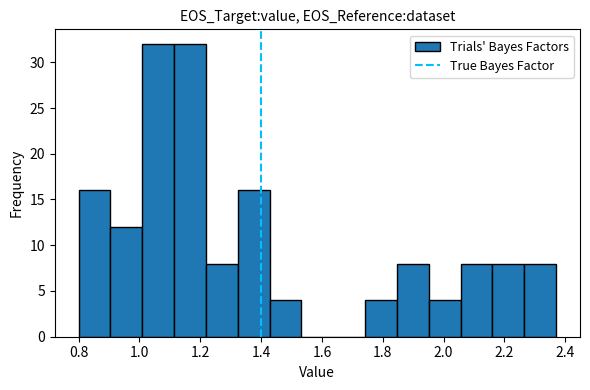

Reading left to right, list every bar in this chart as the range it spans on the x-axis followed by its height. Neither the bar edges nor the heights are printed on the chart, so give them approximately, as read against the axes.

0.80 to 0.90: 16
0.90 to 1.00: 12
1.00 to 1.12: 32
1.12 to 1.22: 32
1.22 to 1.32: 8
1.32 to 1.42: 16
1.42 to 1.54: 4
1.54 to 1.64: 0
1.64 to 1.74: 0
1.74 to 1.84: 4
1.84 to 1.96: 8
1.96 to 2.06: 4
2.06 to 2.16: 8
2.16 to 2.26: 8
2.26 to 2.38: 8